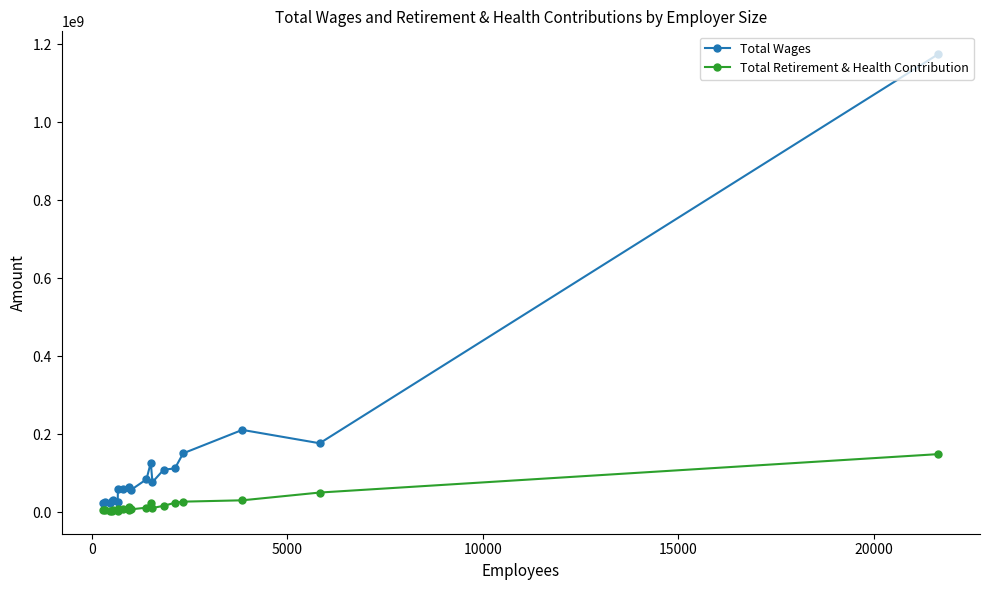

Count the number of categories in the chart.

20